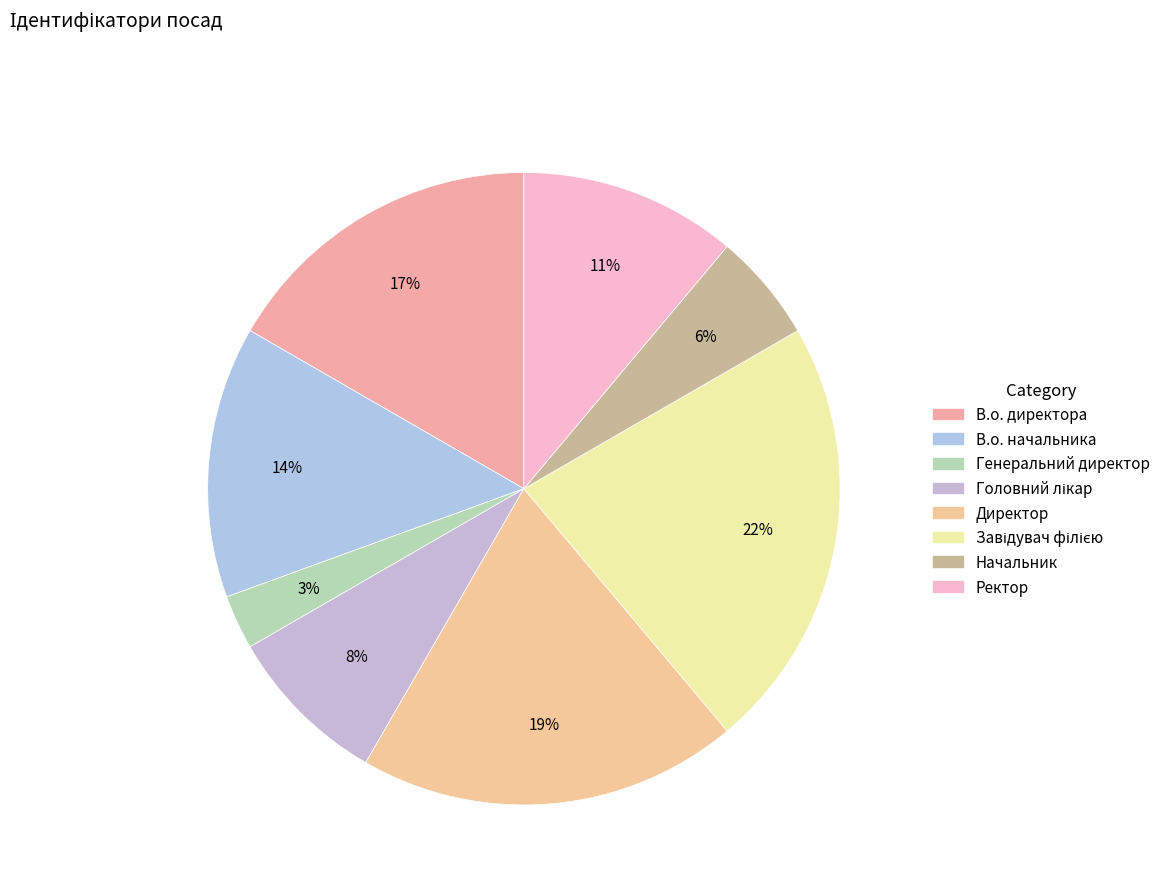

To the nearest percent, what is the difference between the largest and smallest slice percentages?

19%